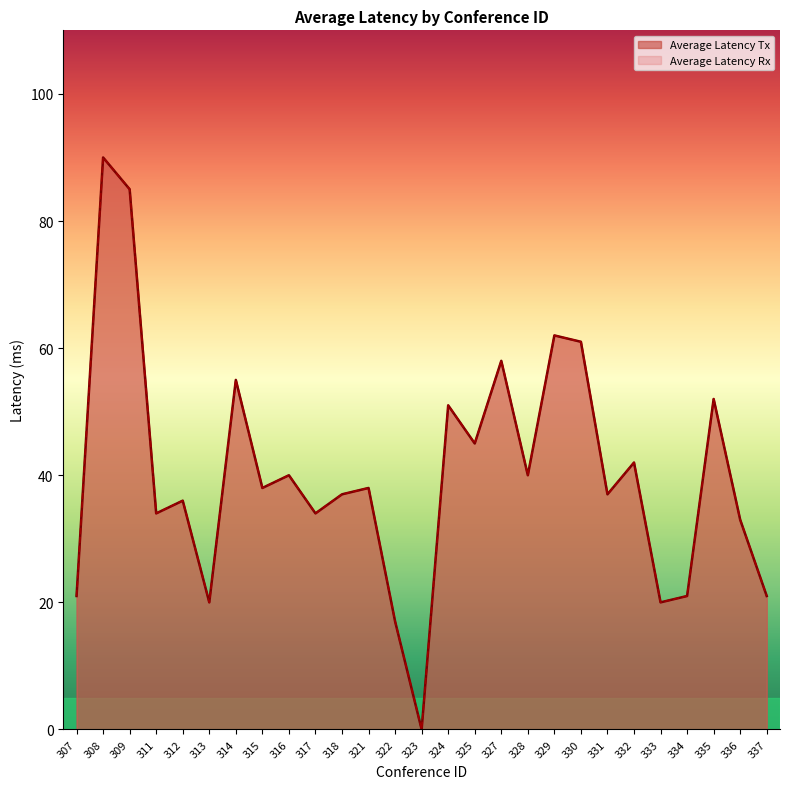

Reading left to right, list all the values displayed in this chart.

Average Latency Tx: 21	90	85	34	36	20	55	38	40	34	37	38	17	0	51	45	58	40	62	61	37	42	20	21	52	33	21
Average Latency Rx: 21	90	85	34	36	20	55	38	40	34	37	38	17	0	51	45	58	40	62	61	37	42	20	21	52	33	21